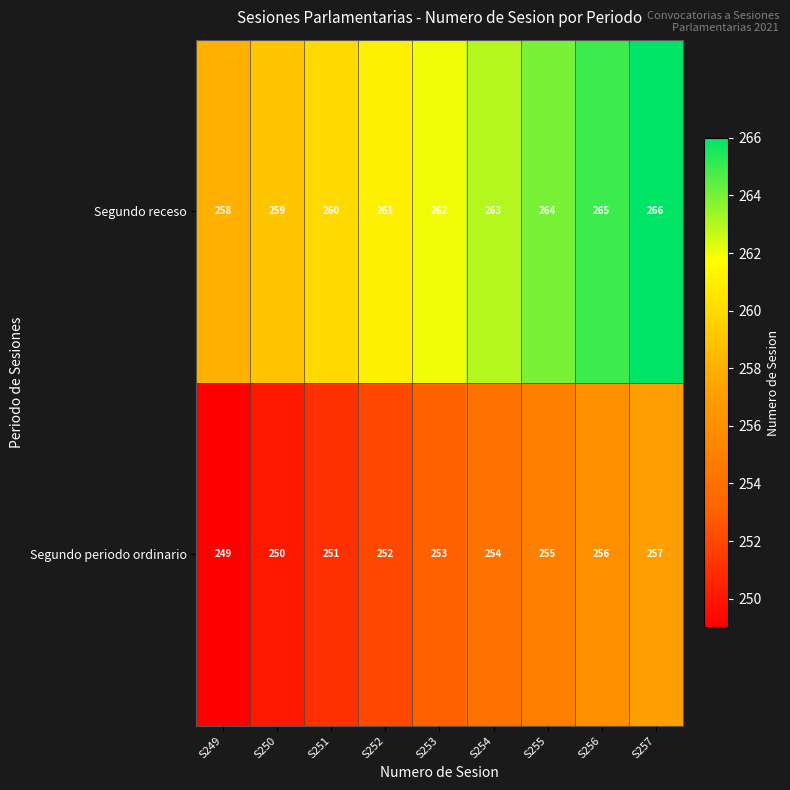

Reading left to right, transcribe all the data shown in this chart.

Segundo receso: S249=258	S250=259	S251=260	S252=261	S253=262	S254=263	S255=264	S256=265	S257=266
Segundo periodo ordinario: S249=249	S250=250	S251=251	S252=252	S253=253	S254=254	S255=255	S256=256	S257=257